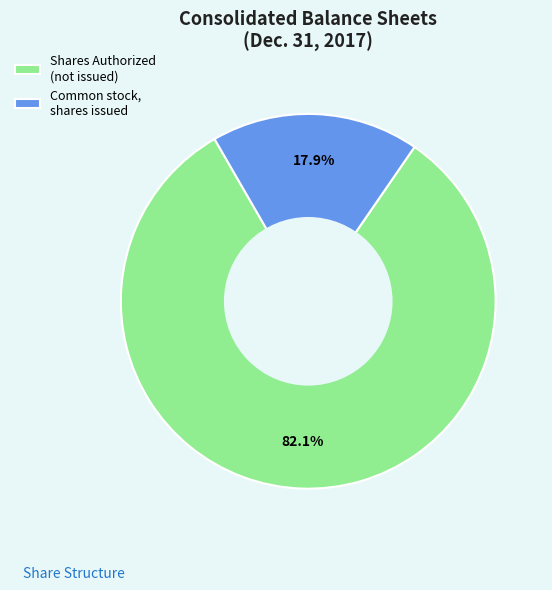

Rank the categories by value from lowest to highest.

Common stock, shares issued, Shares Authorized (not issued)